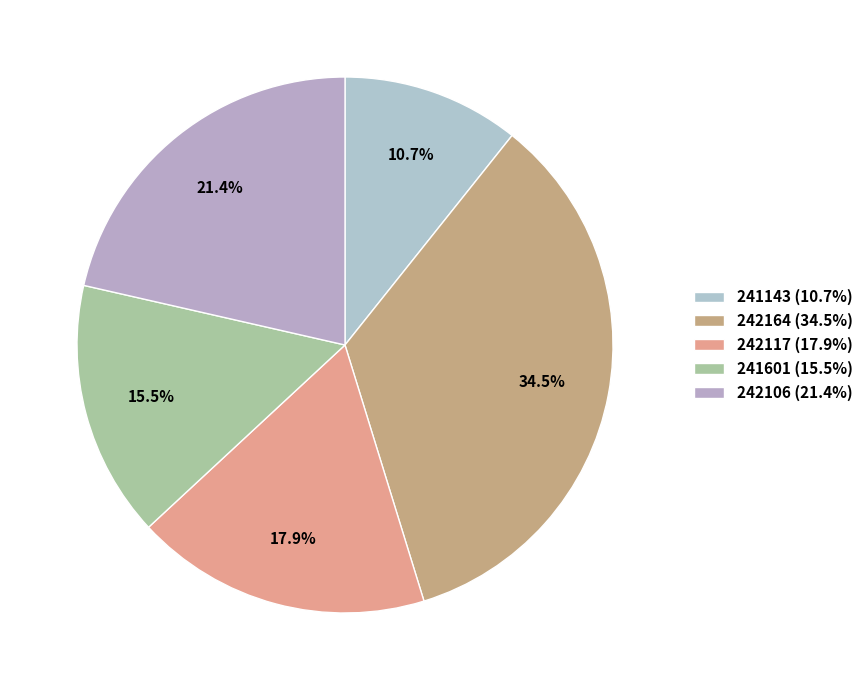

Count the number of slices in the pie.

5